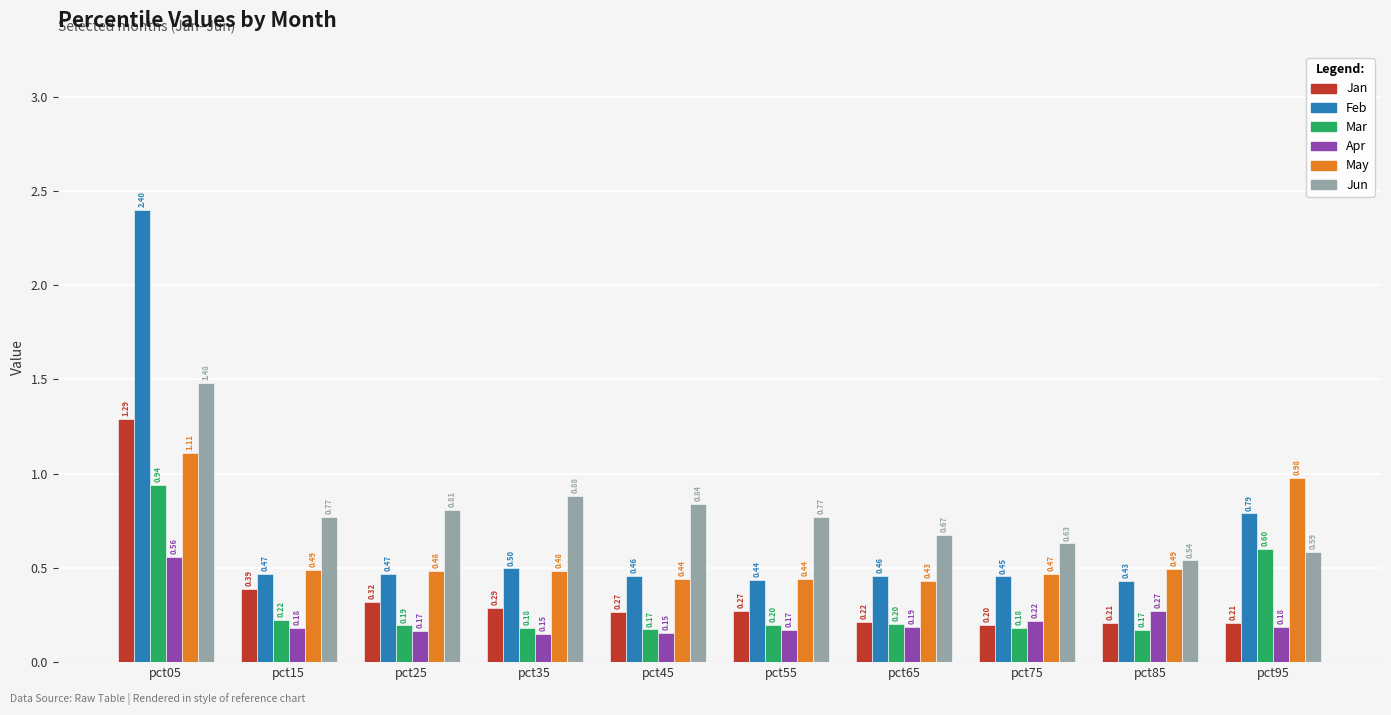

Are the bars grouped side by side (vs. stacked)?

Yes